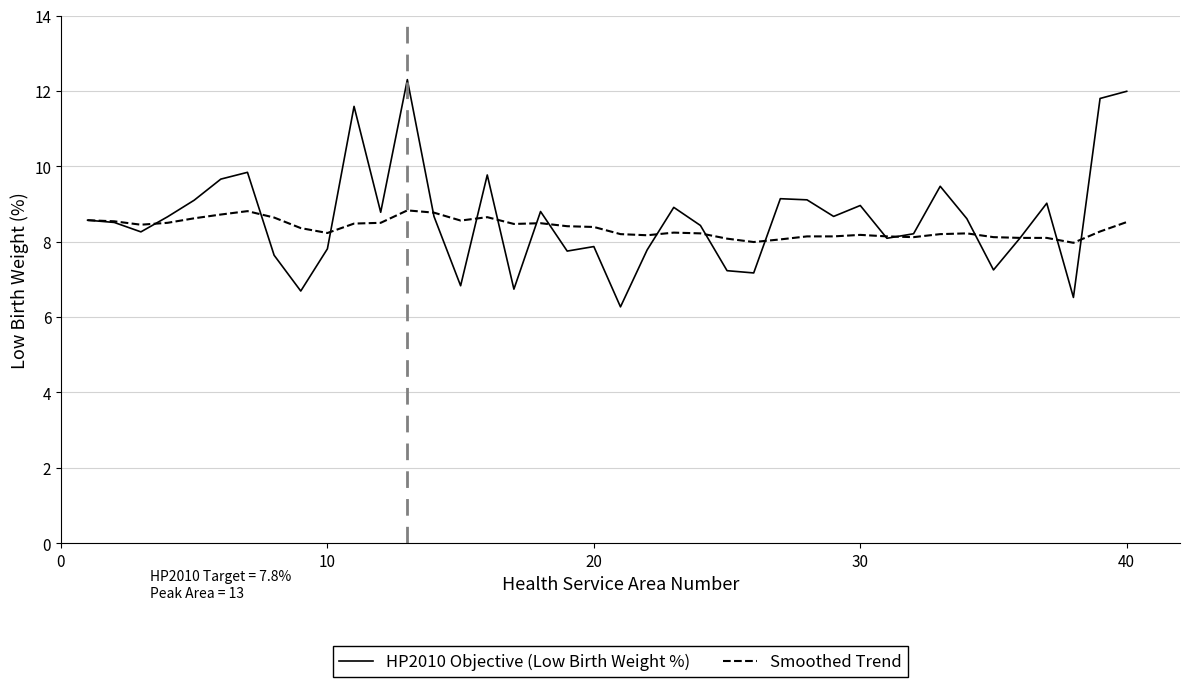

Which series has the widest spread of values?

HP2010 Objective (Low Birth Weight %)